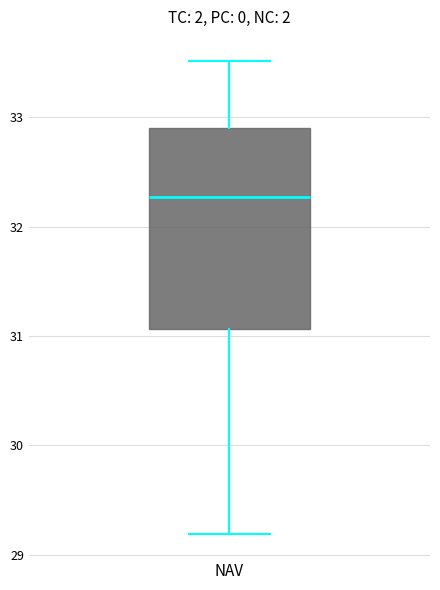

Read this box plot against the y-axis: the position of the median line, the range covered by the box, and the ends of both whiskers. The values are not printed on the chart, so give them approximately, as read against the axis.

median 32.3, box 31.1 to 32.9, whiskers 29.2 to 33.5